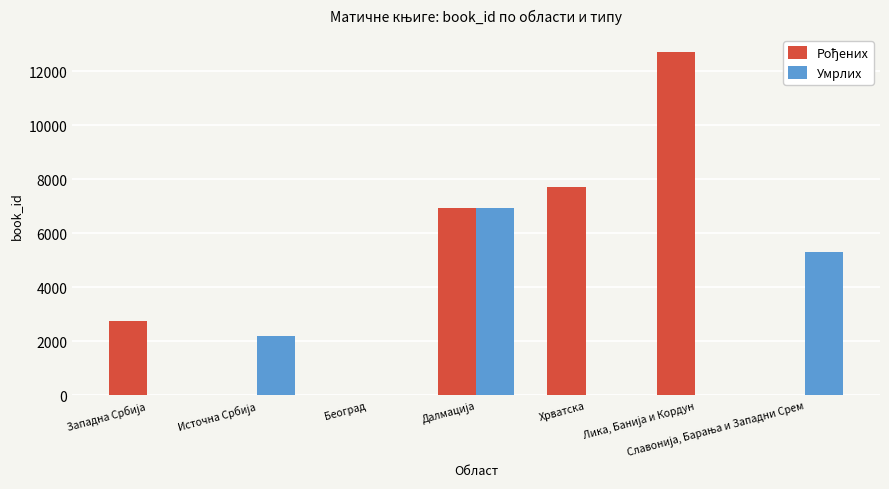

What is the greatest value displayed?

12699